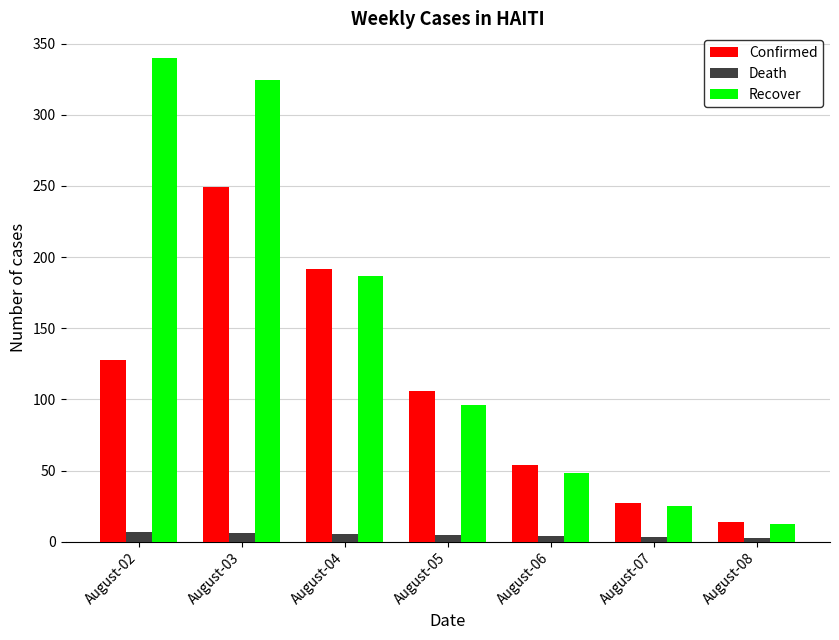

At how many categories does at least one series exceed 185?

3